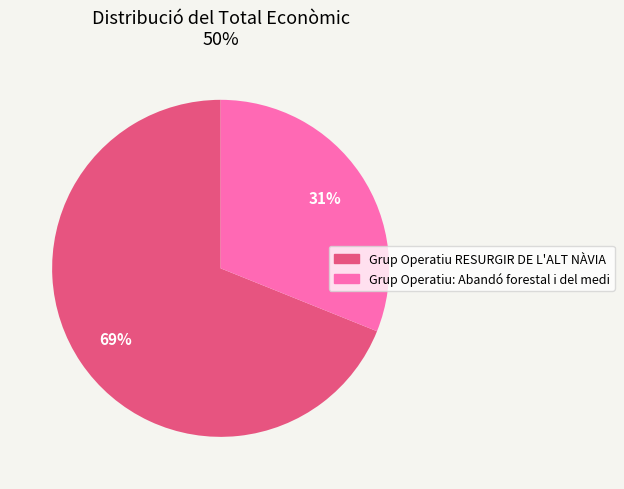

Which has a higher value, Grup Operatiu: Abandó forestal i del medi or Grup Operatiu RESURGIR DE L'ALT NÀVIA?

Grup Operatiu RESURGIR DE L'ALT NÀVIA